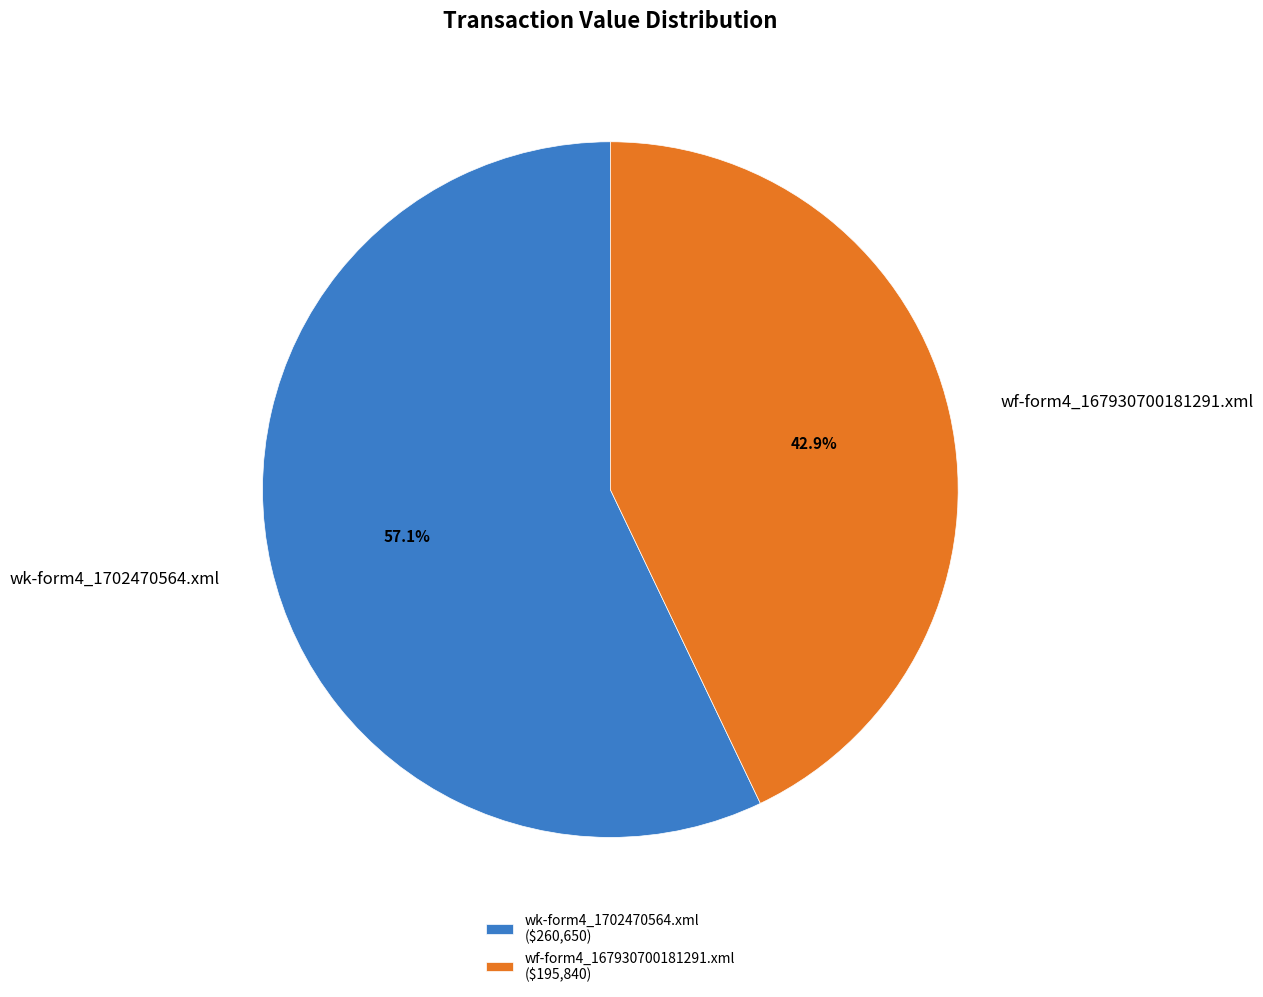

To the nearest percent, what portion does wf-form4_167930700181291.xml represent?

43%